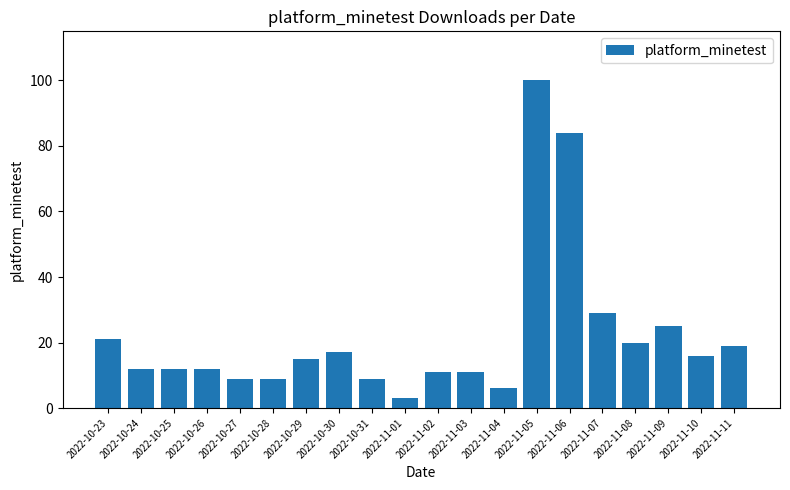

Read the value at 2022-11-11.

19